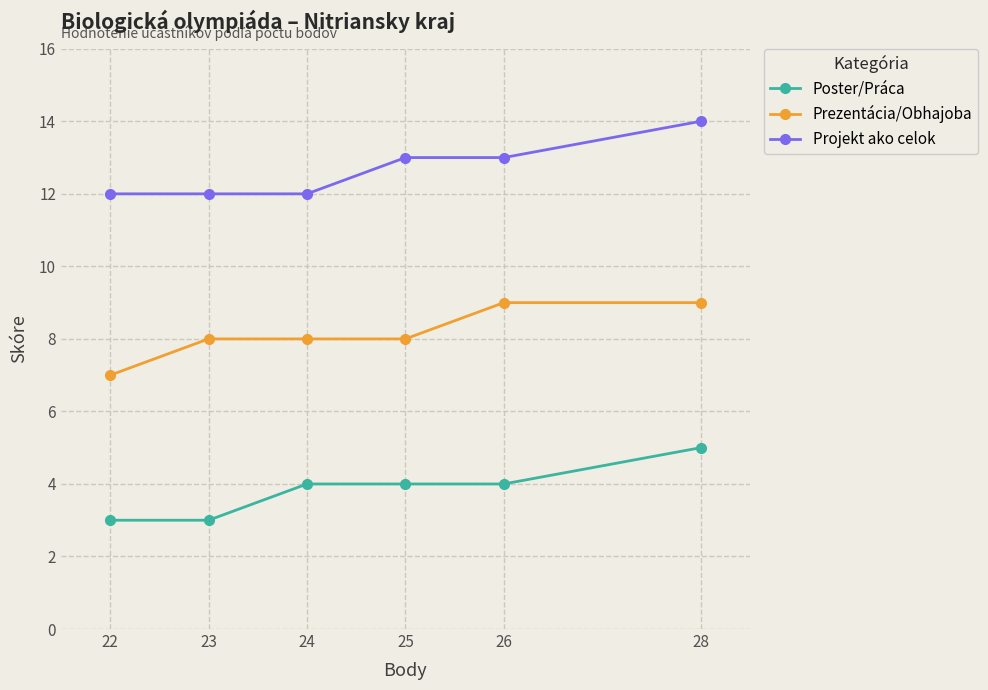

The value of Projekt ako celok at 24 is 12. True or false?

True